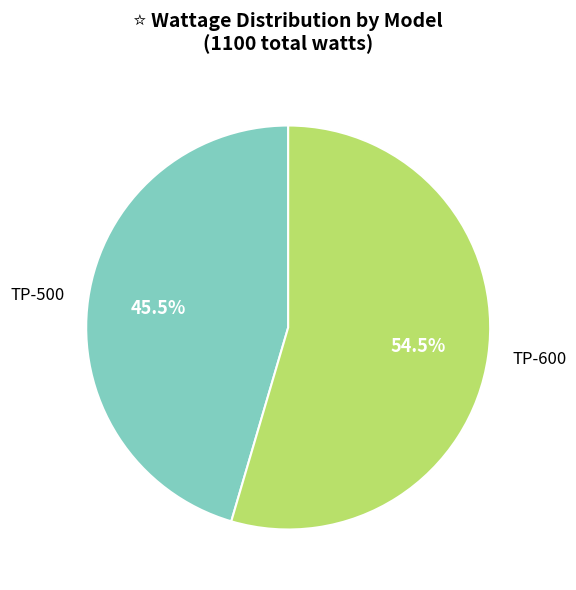

True or false: TP-600 accounts for 42% of the total.

False